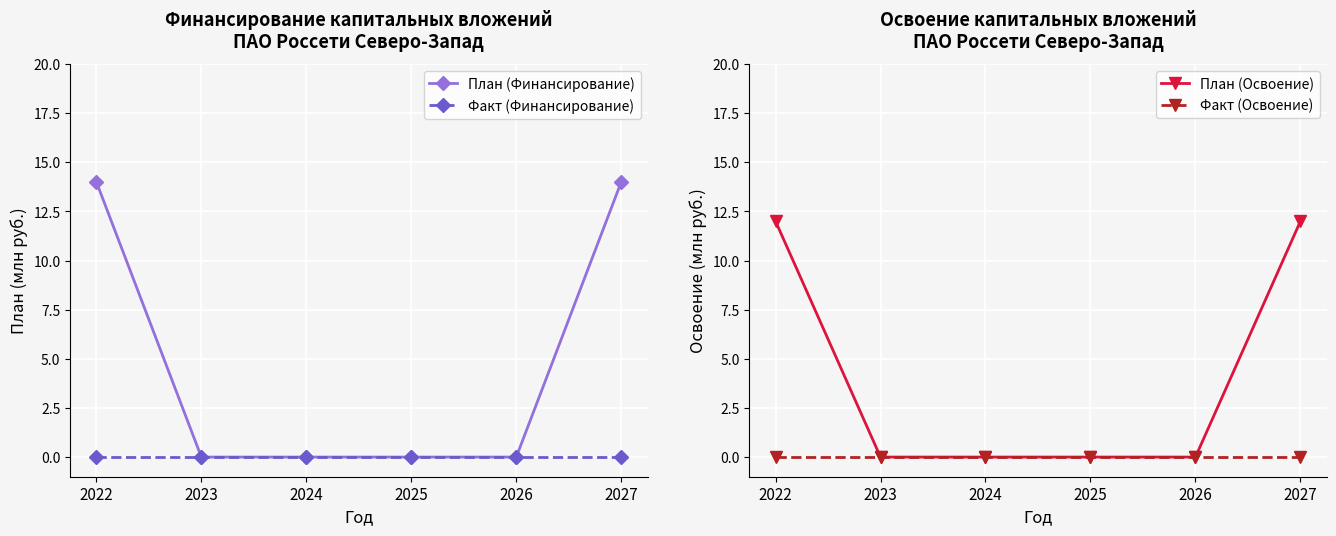

List the labels in order of План (Освоение) value, smallest first.

2023, 2024, 2025, 2026, 2022, 2027